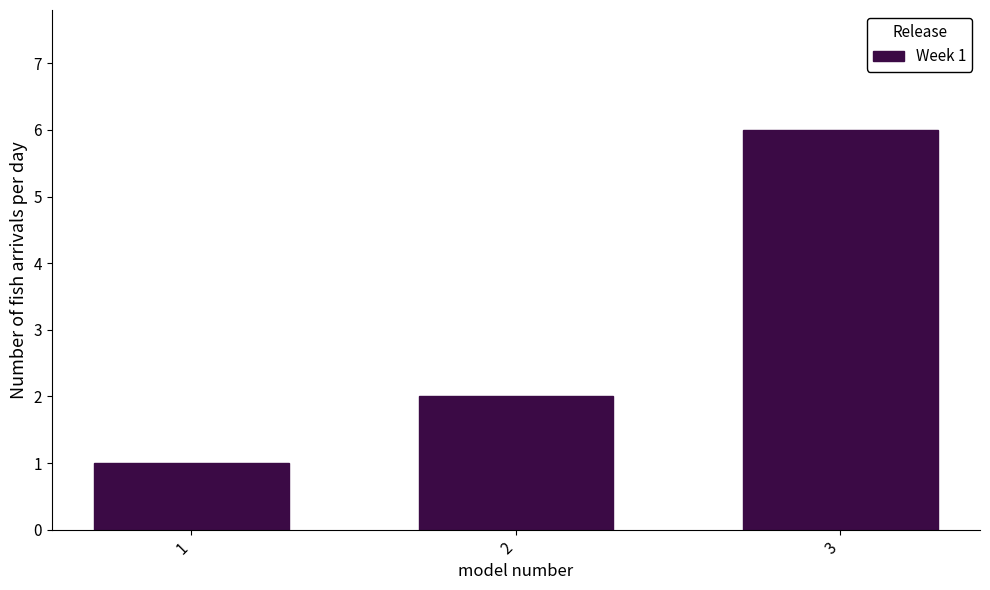

Reading left to right, list all the values displayed in this chart.

1=1	2=2	3=6